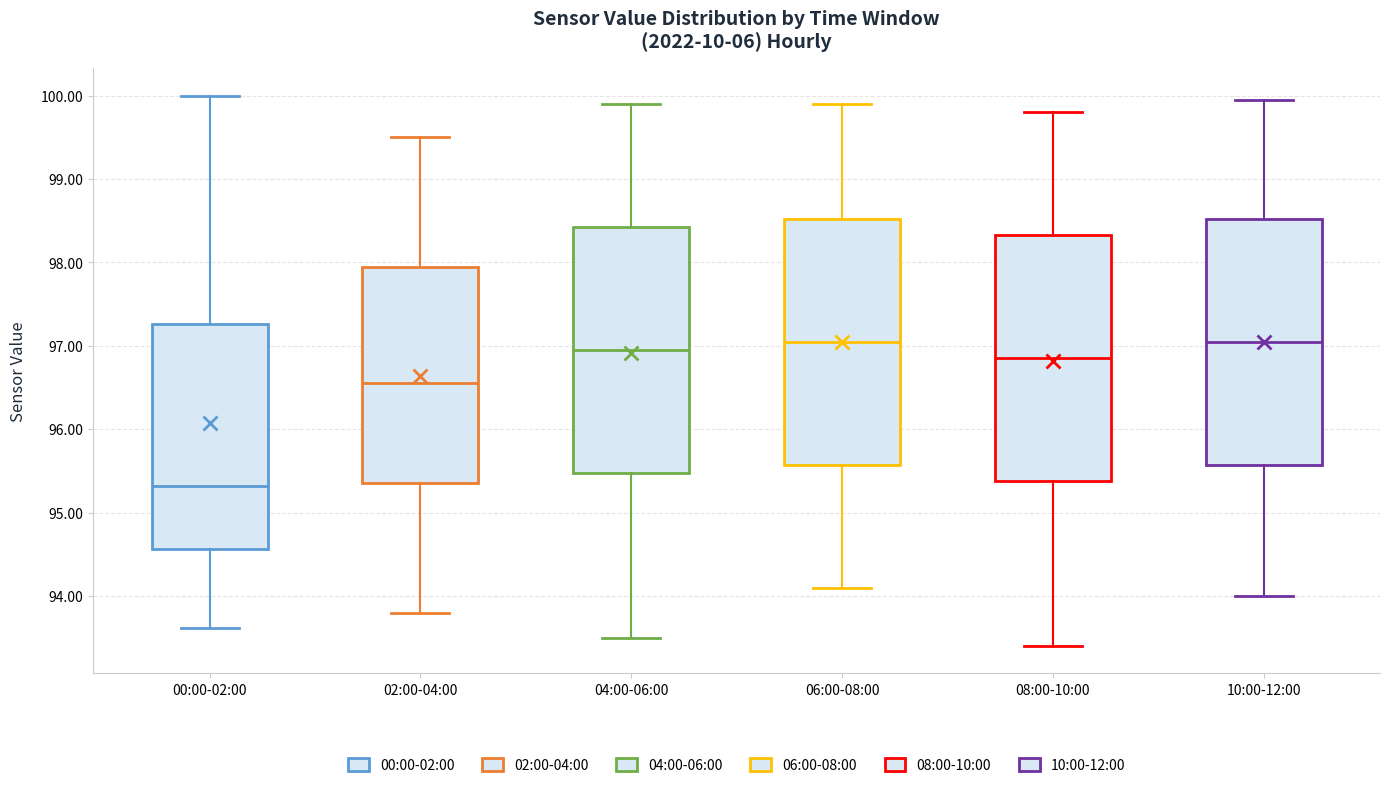

Reading left to right, transcribe this box plot: for each box, give where its median line is, the range the box spans, and where its two whiskers end, as read against the y-axis. The values are not printed on the chart, so give them approximately, as read against the axis.

00:00-02:00: median 95.3, box 94.6 to 97.3, whiskers 93.6 to 100.0
02:00-04:00: median 96.6, box 95.4 to 98.0, whiskers 93.8 to 99.5
04:00-06:00: median 97.0, box 95.5 to 98.4, whiskers 93.5 to 99.9
06:00-08:00: median 97.1, box 95.6 to 98.5, whiskers 94.1 to 99.9
08:00-10:00: median 96.9, box 95.4 to 98.3, whiskers 93.4 to 99.8
10:00-12:00: median 97.1, box 95.6 to 98.5, whiskers 94.0 to 100.0